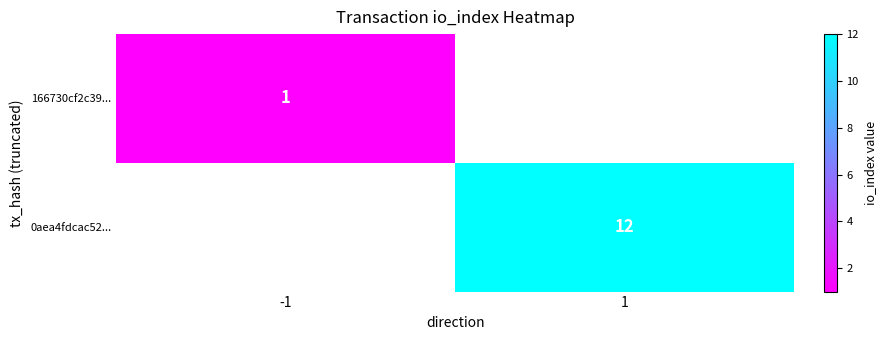

The value of 166730cf2c39... at -1 is 1. True or false?

True